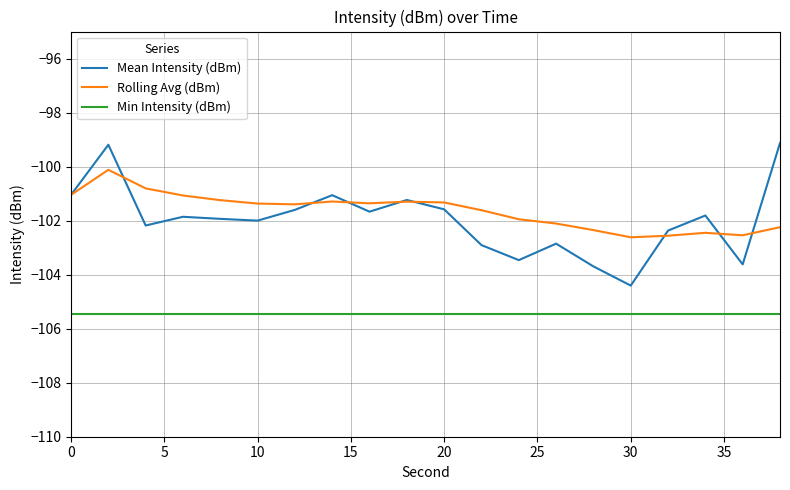

Which series has the largest range (max minus min)?

Mean Intensity (dBm)